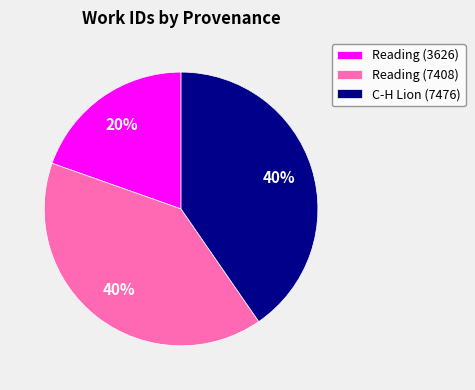

Which slice is the smallest?

Reading (3626)